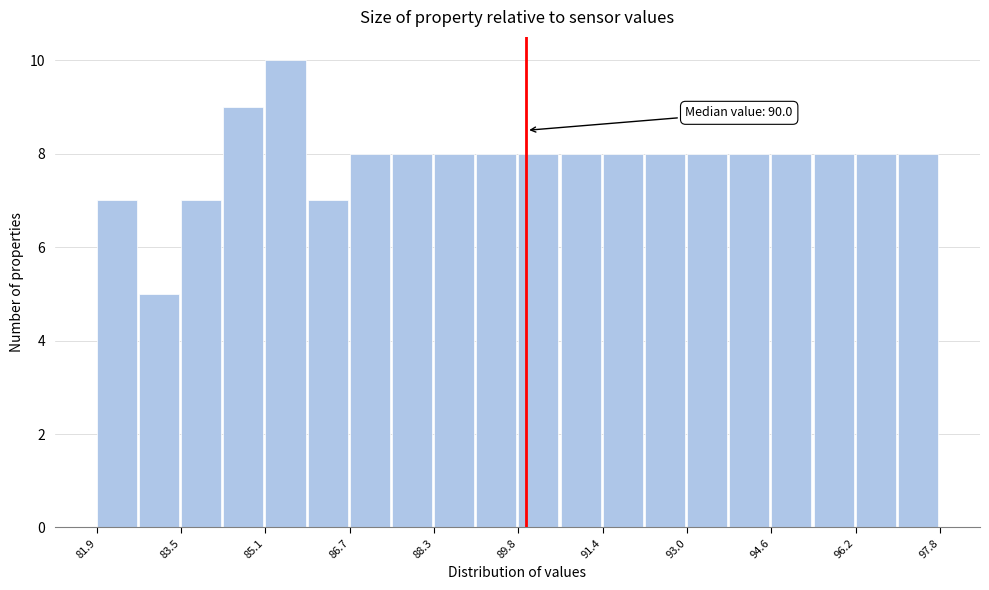

Around what value on the x-axis is the tallest bar? Give the approximate position of its centre, as read against the axis.

85.4